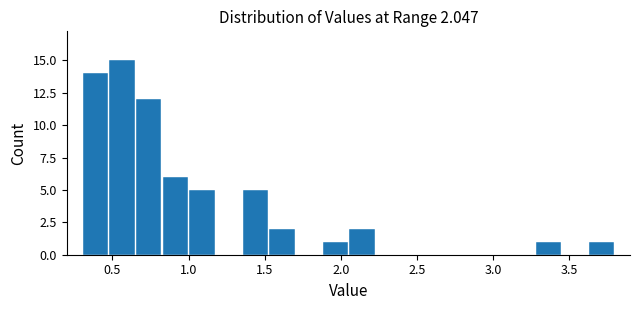

Around what value on the x-axis is the tallest bar? Give the approximate position of its centre, as read against the axis.

0.55